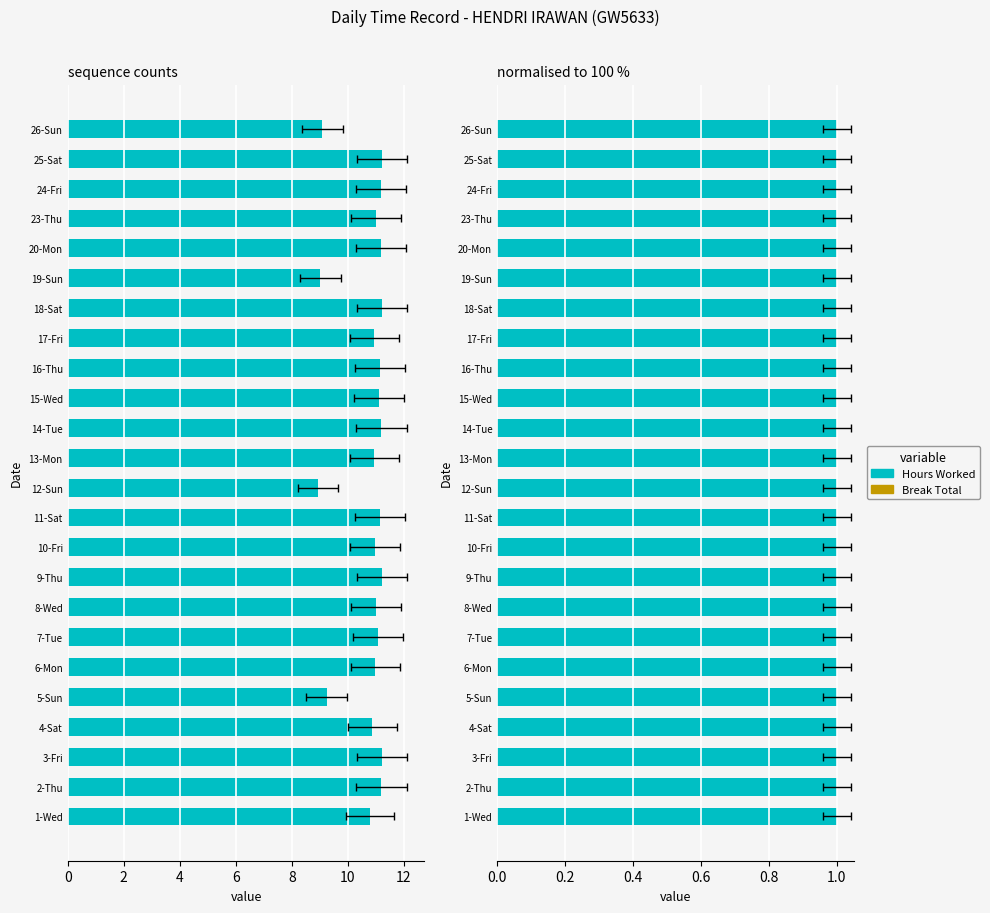

List the labels in order of value, smallest first.

12-Sun, 19-Sun, 26-Sun, 5-Sun, 1-Wed, 4-Sat, 13-Mon, 17-Fri, 10-Fri, 6-Mon, 23-Thu, 8-Wed, 7-Tue, 15-Wed, 11-Sat, 16-Thu, 20-Mon, 24-Fri, 2-Thu, 14-Tue, 9-Thu, 18-Sat, 25-Sat, 3-Fri